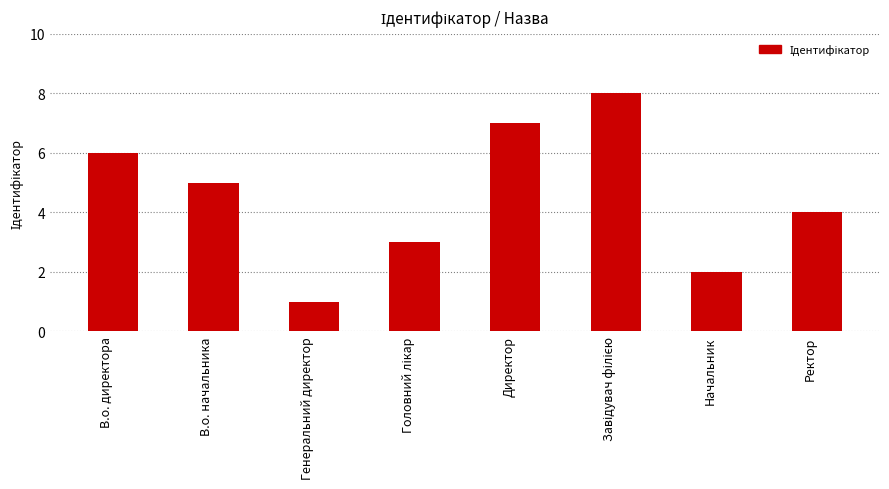

Are the bars horizontal?

No